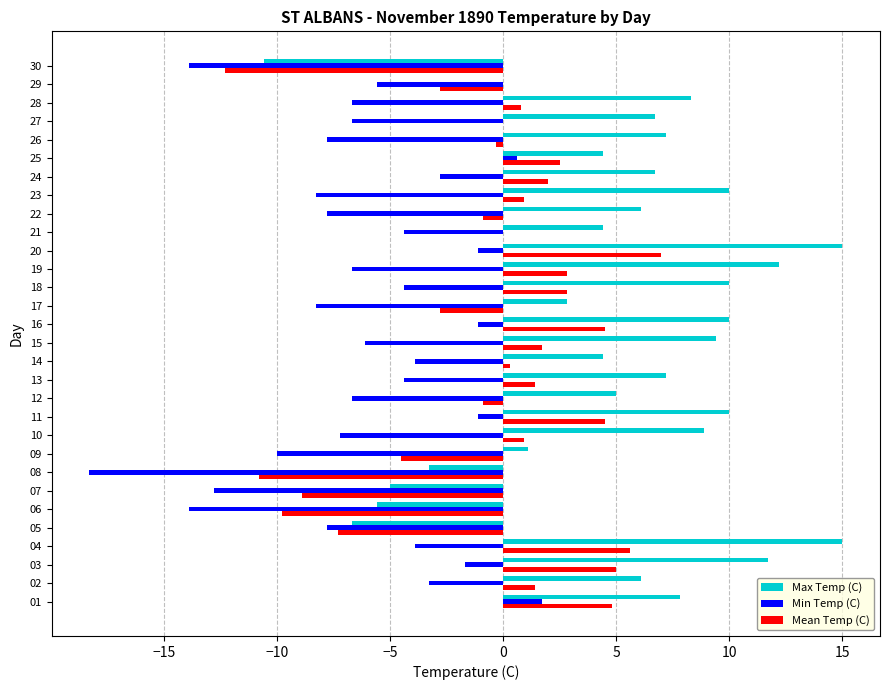

At which category is the sum across all series the highest?

20